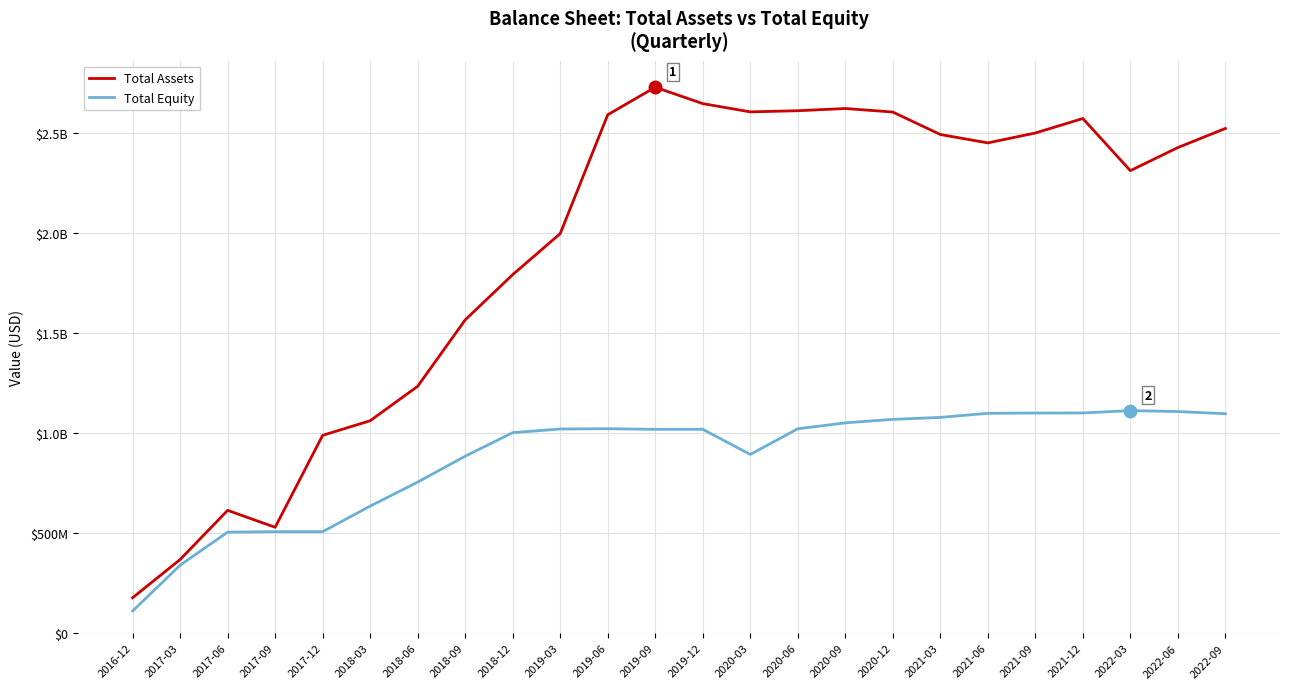

What is the approximate value of Total Equity at 2017-12, to the nearest 100?

506962800